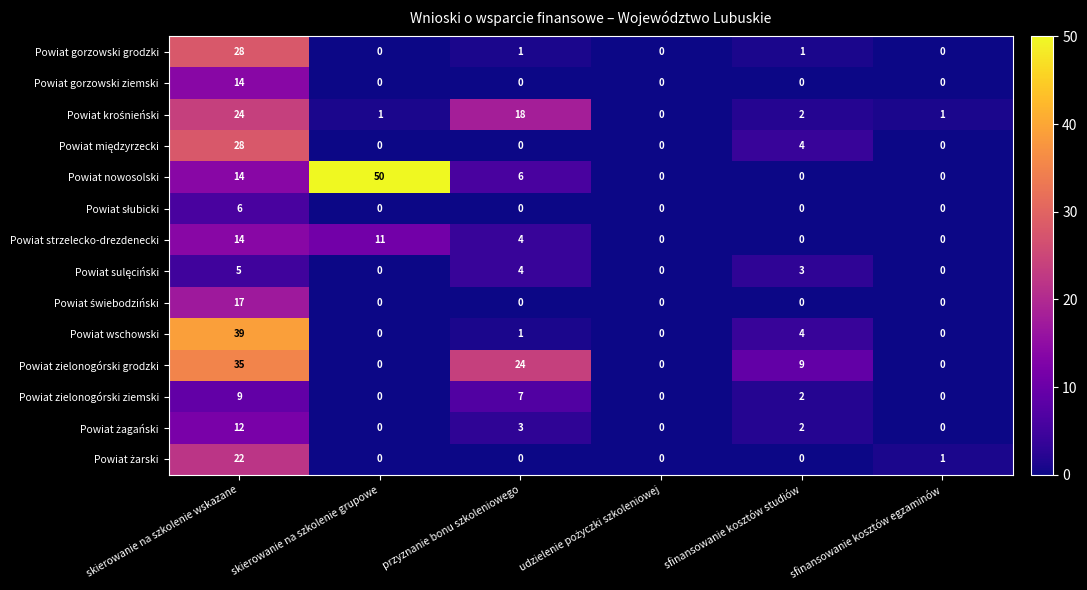

What is the total value across all series at sfinansowanie kosztów egzaminów?

2